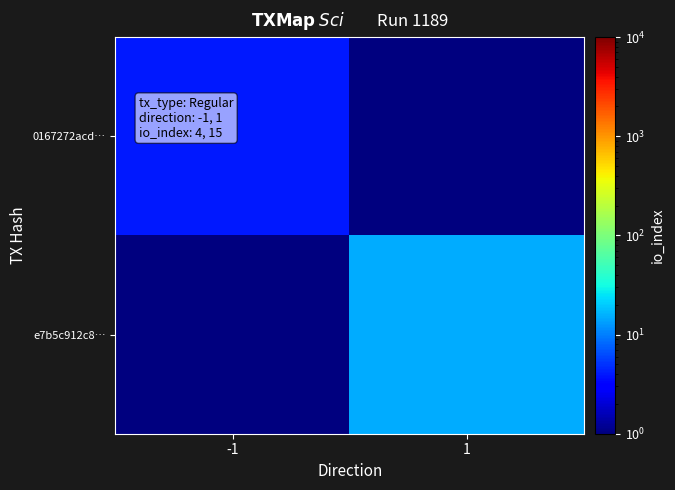

How many categories are shown in the chart?

2